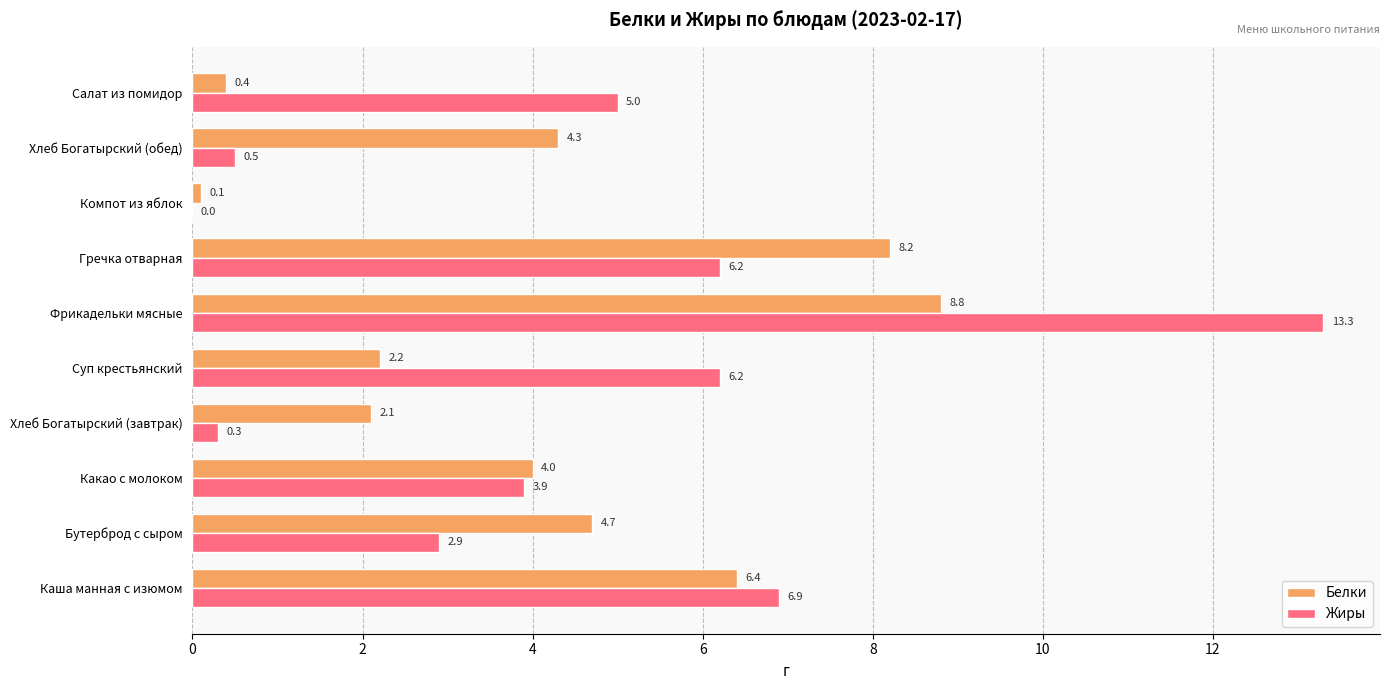

At which category is the sum across all series the highest?

Фрикадельки мясные